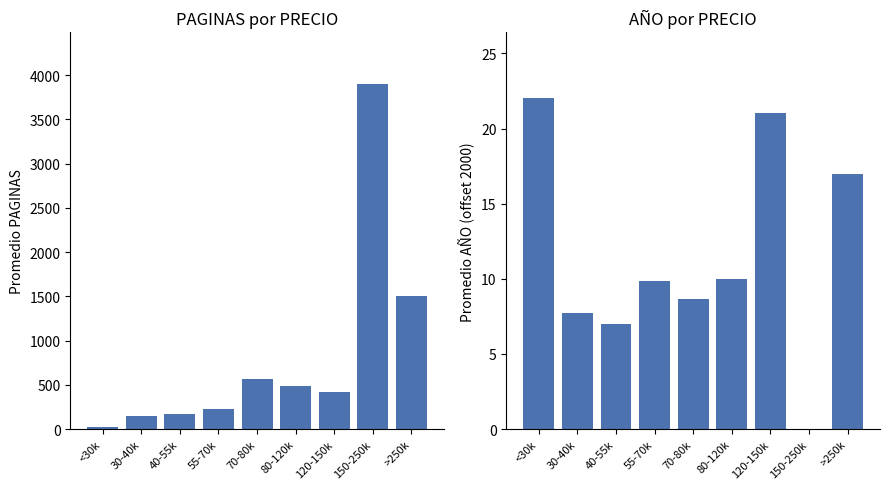

List the labels in order of PAGINAS value, largest first.

150-250k, >250k, 70-80k, 80-120k, 120-150k, 55-70k, 40-55k, 30-40k, <30k